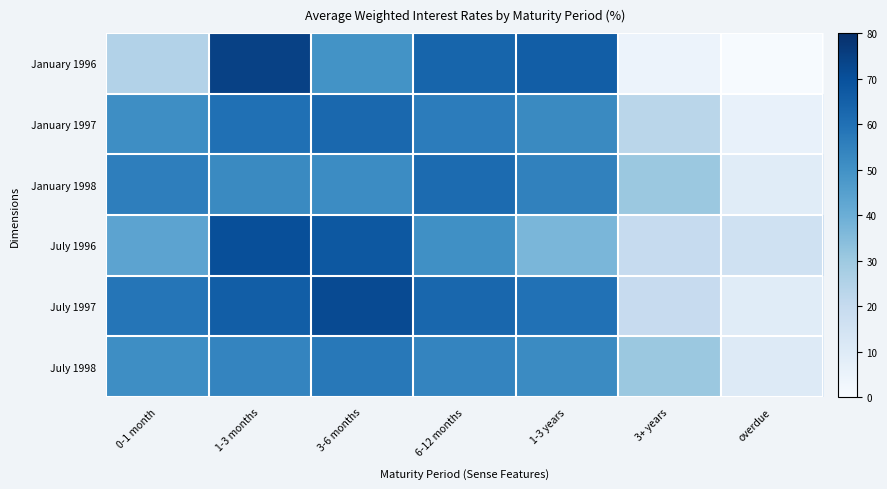

Between 6-12 months and 1-3 years, which series saw the biggest shift?

July 1996